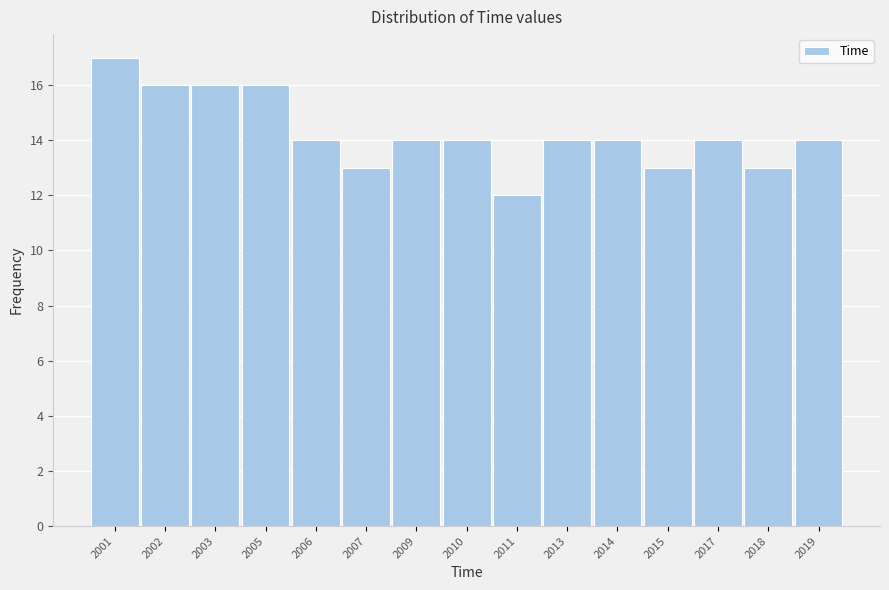

Reading right to left, list all the values displayed in this chart.

2019=14	2018=13	2017=14	2015=13	2014=14	2013=14	2011=12	2010=14	2009=14	2007=13	2006=14	2005=16	2003=16	2002=16	2001=17